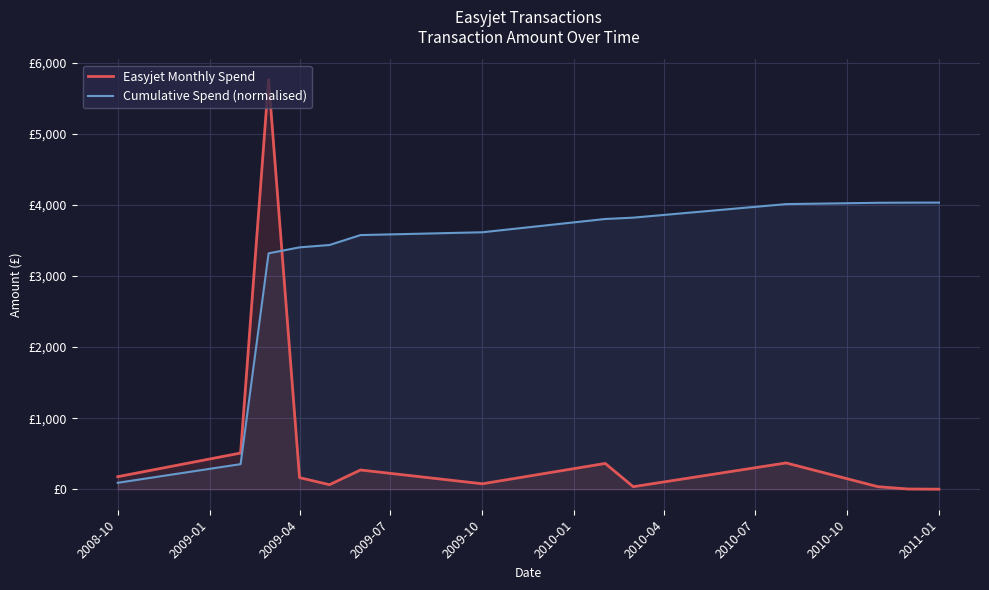

At 2009-04, list the series in order from largest to smallest.

Cumulative Spend (normalised), Easyjet Monthly Spend